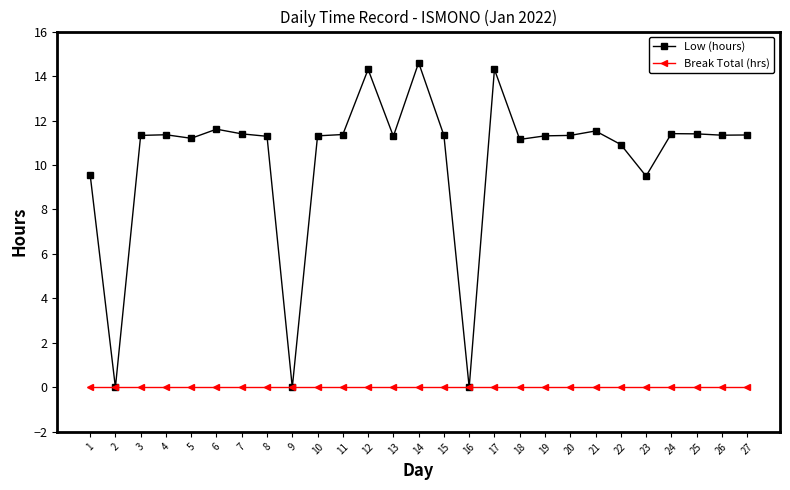

How many data points in Low (hours) are above 11?

21